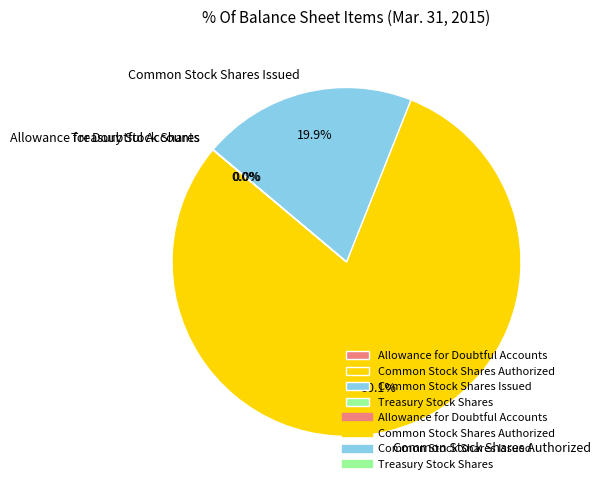

Which slice is the largest?

Common Stock Shares Authorized